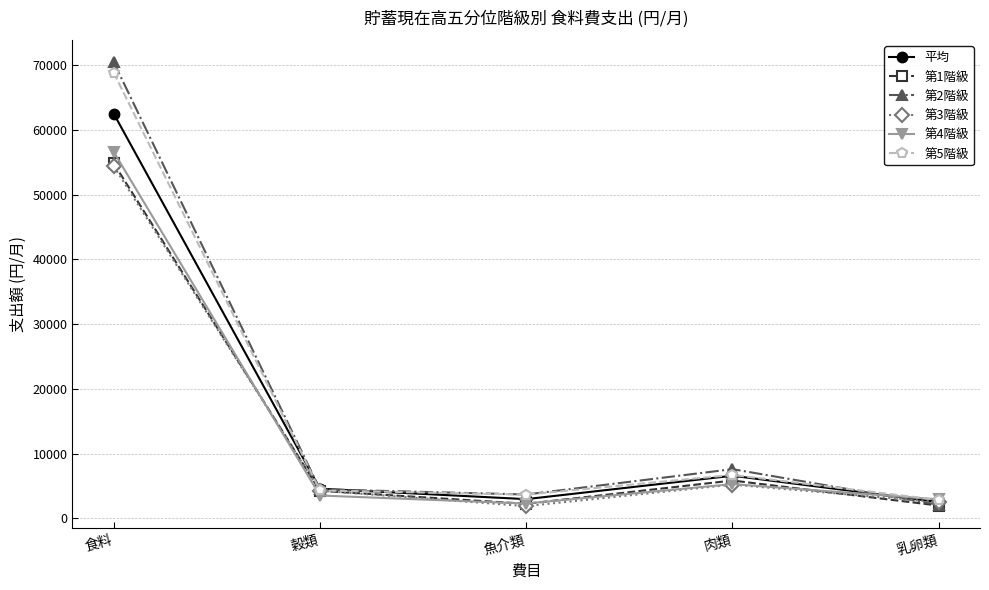

How many intersections are there between 第2階級 and 平均?

3